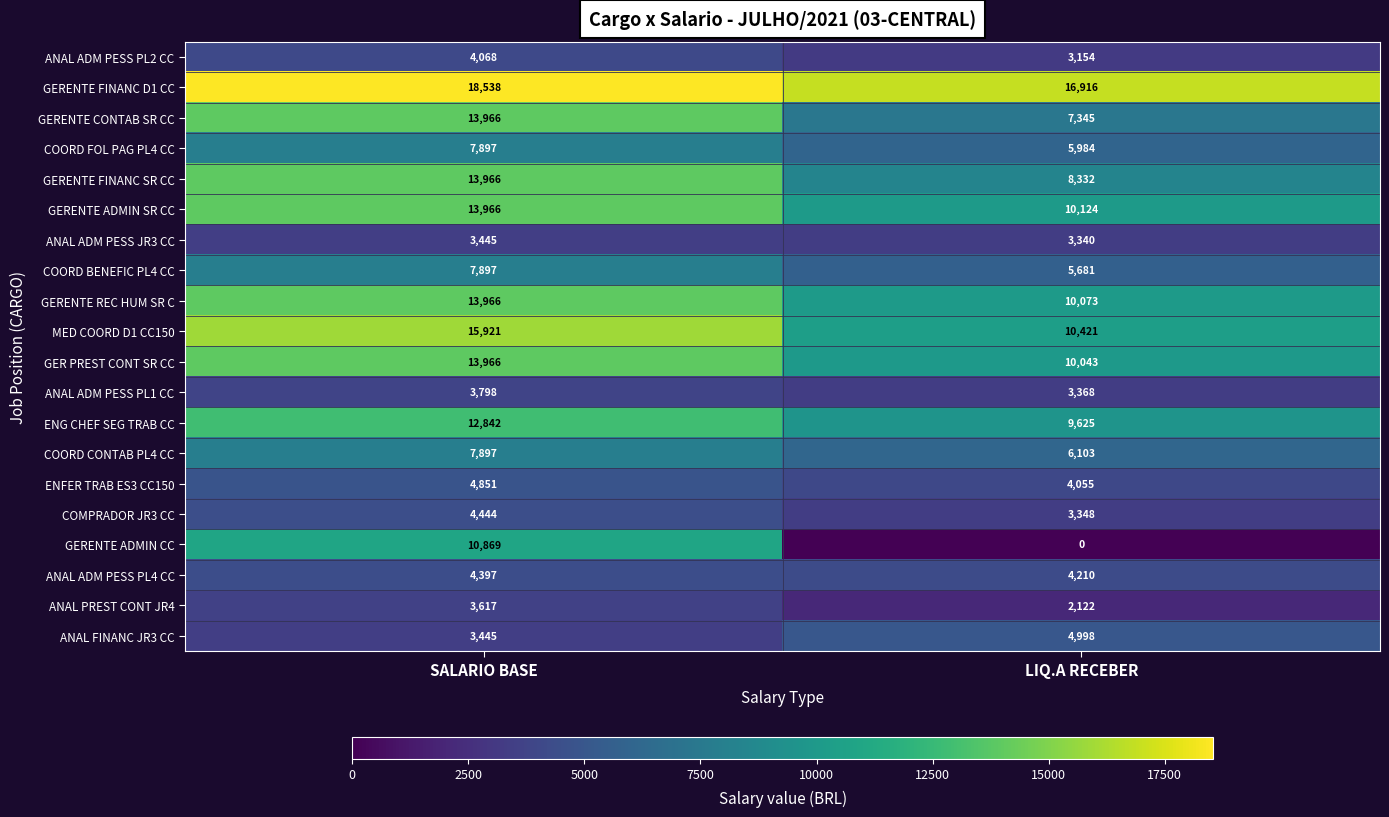

What is the difference between the ANAL ADM PESS PL1 CC values at LIQ.A RECEBER and SALARIO BASE?

430